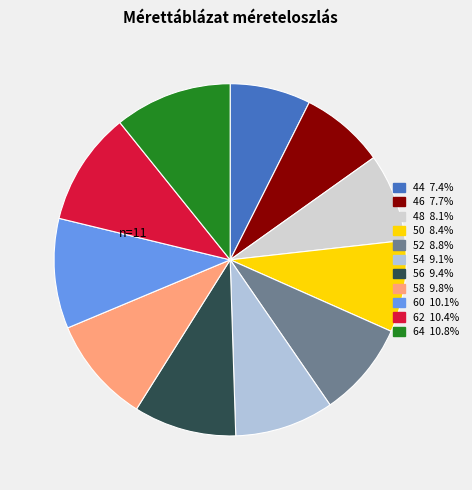

What percentage is NOT represented by 58?

90.2%